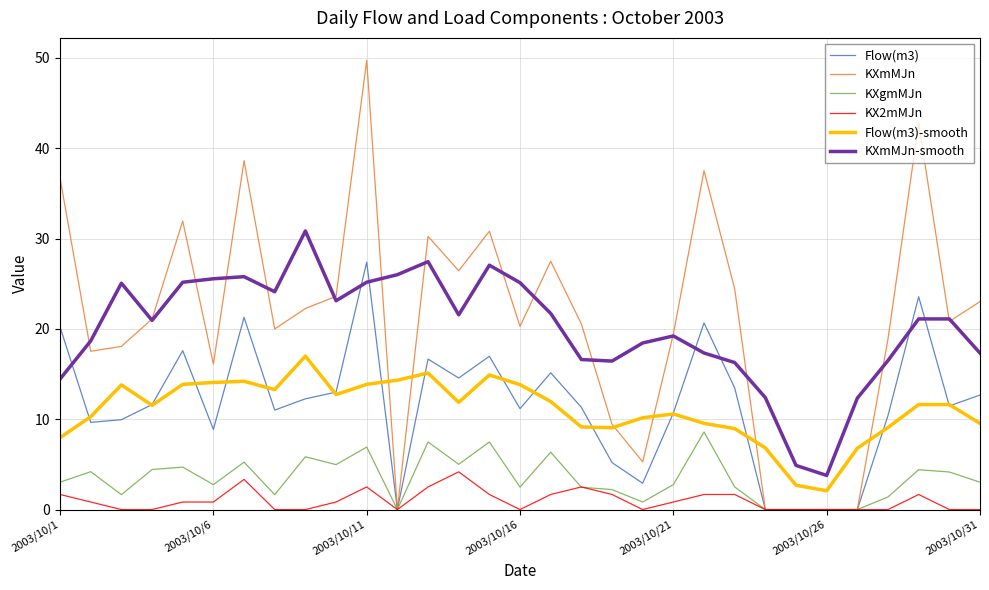

What is the average value of the Flow(m3) series?

11.6